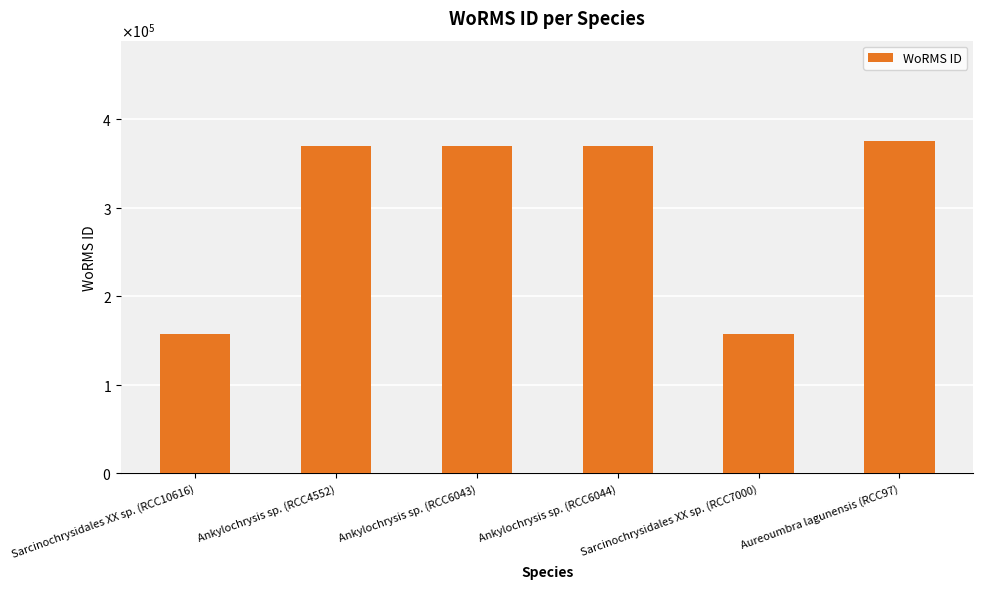

Which label corresponds to the largest value in the chart?

Aureoumbra lagunensis (RCC97)